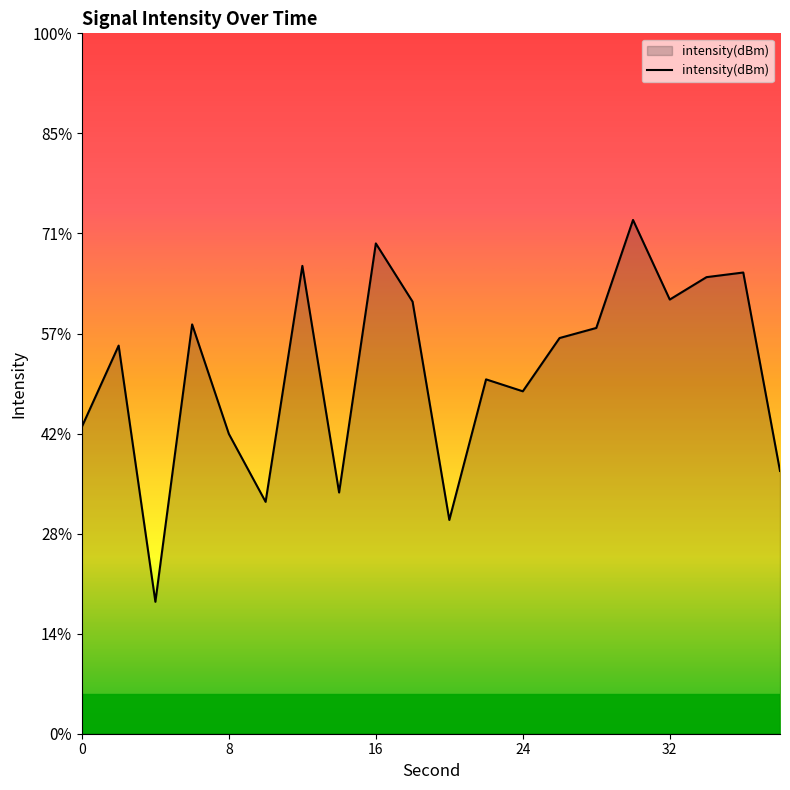

Is it true that the value at 4 is -138.4?

True